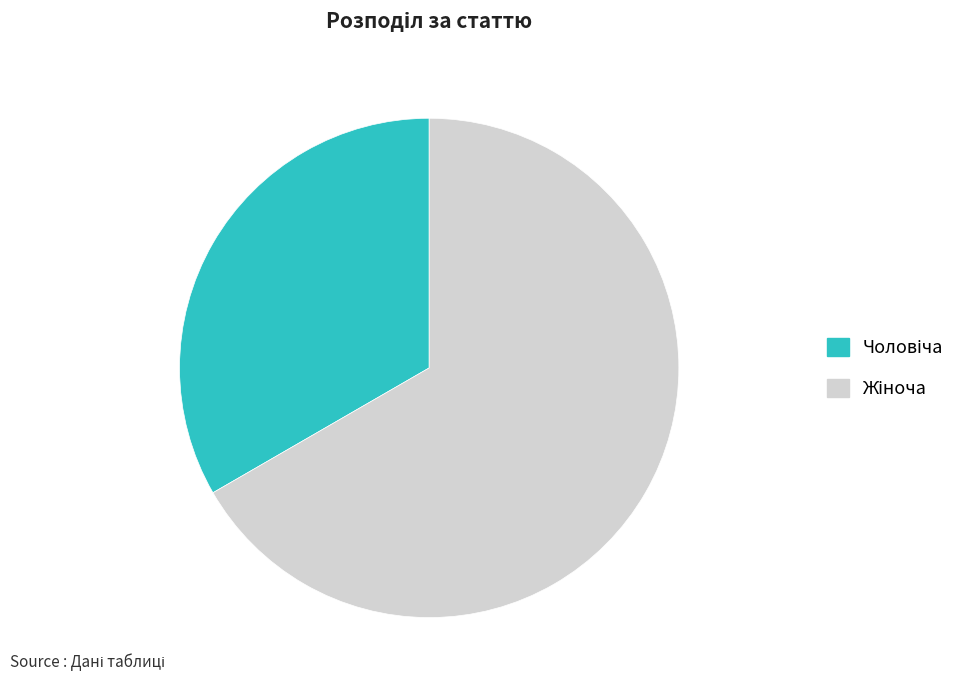

Is there any slice that represents more than half of the pie?

Yes